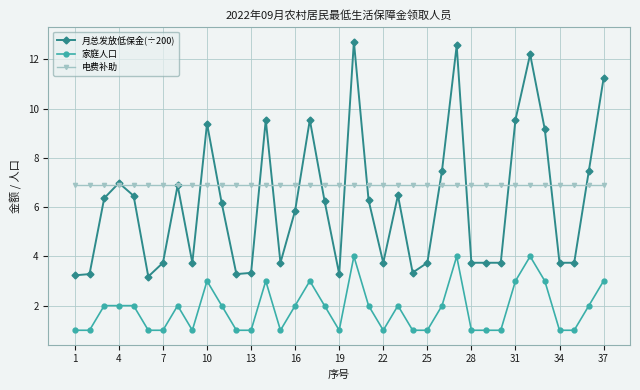

List the series in order of their peak value, highest first.

月总发放低保金(÷200), 电费补助, 家庭人口